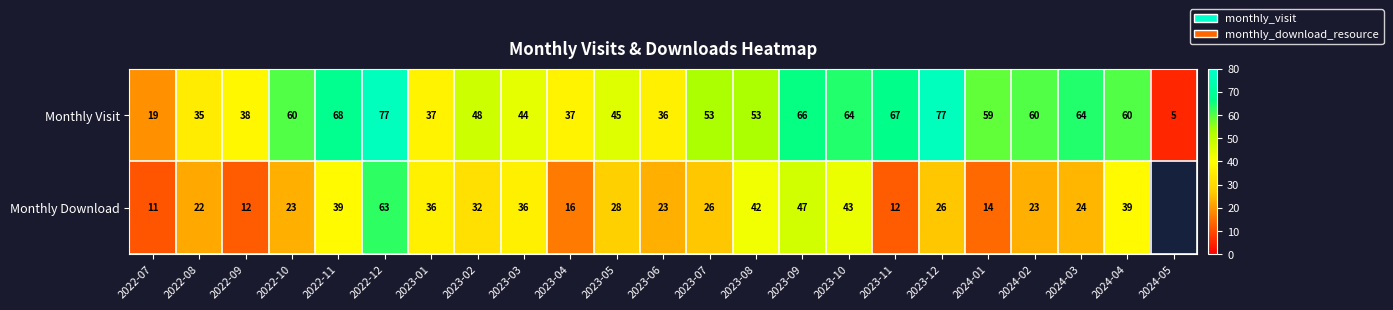

What is the greatest value displayed?

77.0